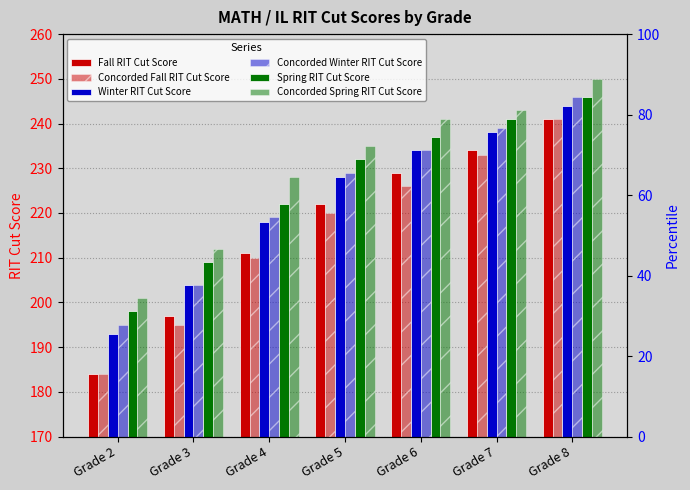

Does the chart contain stacked bars?

No